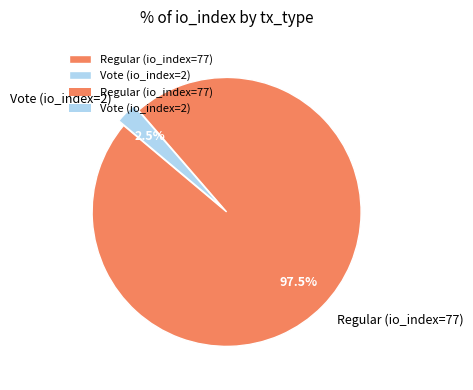

What is the largest slice in the pie chart?

Regular (io_index=77)